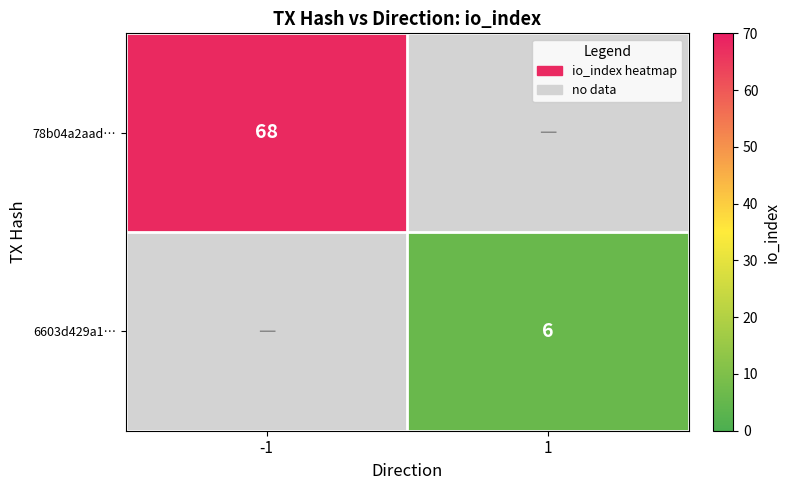

How many values in 6603d429a1… are above zero?

1